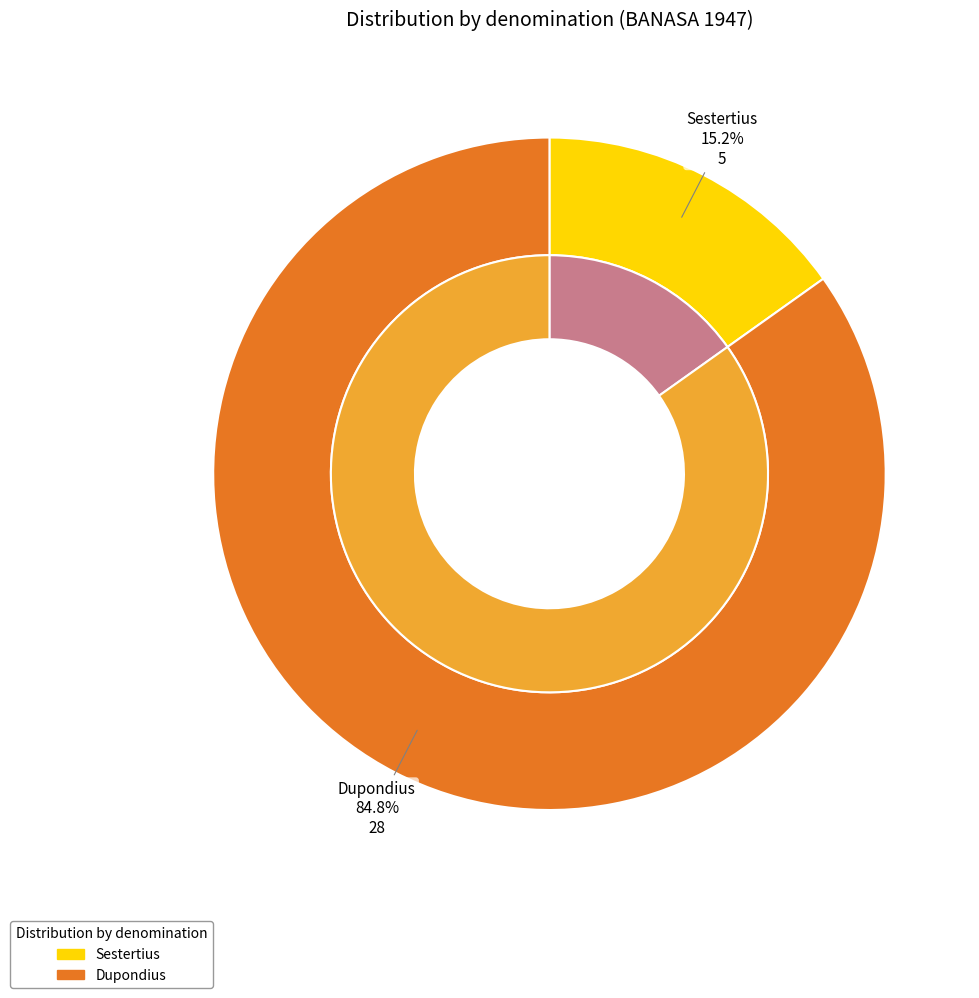

Is it true that Sestertius is 27% of the pie?

False